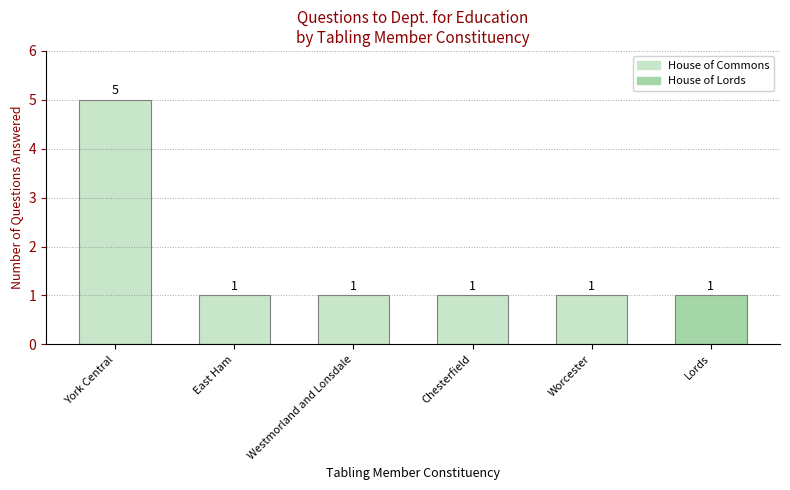

Reading right to left, extract all data points from this chart.

Lords=1	Worcester=1	Chesterfield=1	Westmorland and Lonsdale=1	East Ham=1	York Central=5